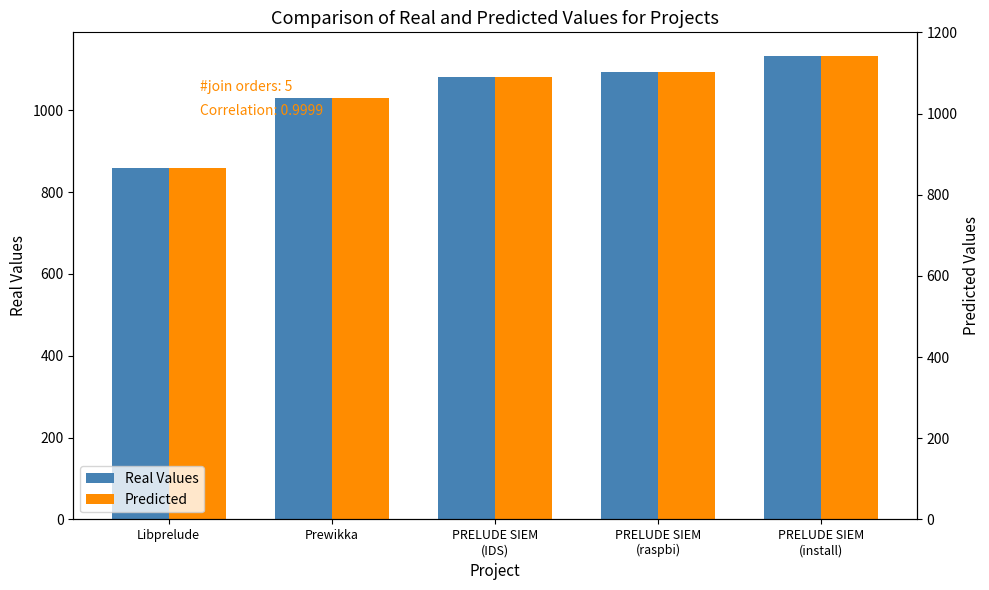

Rank the series at Prewikka from highest to lowest value.

Real Values, Predicted